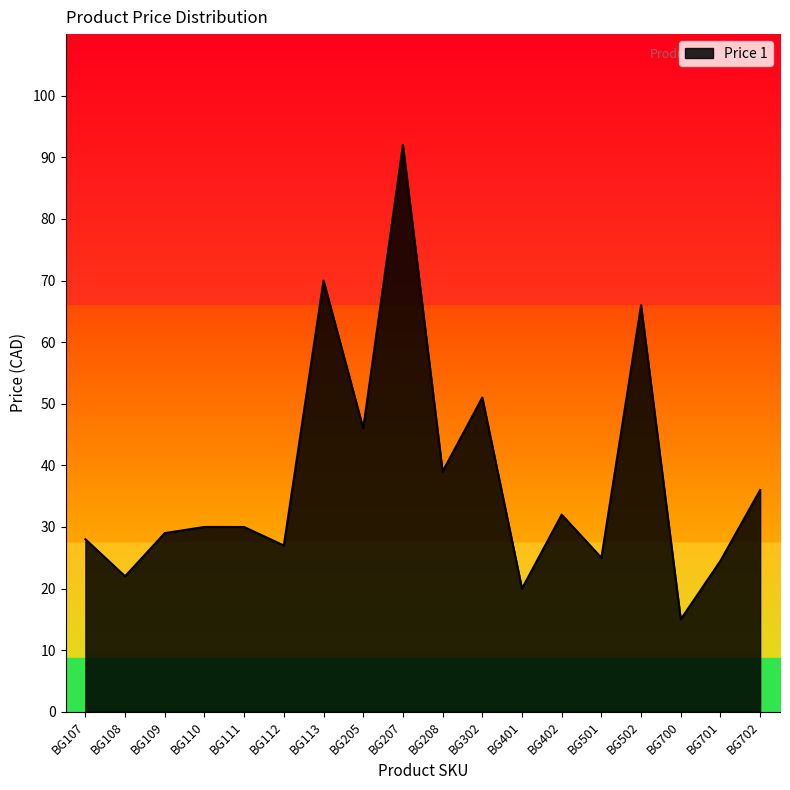

Reading right to left, list all the values displayed in this chart.

BG702=36.0	BG701=24.5	BG700=15.0	BG502=66.0	BG501=25.0	BG402=32.0	BG401=20.0	BG302=51.0	BG208=39.0	BG207=92.0	BG205=46.0	BG113=70.0	BG112=27.0	BG111=30.0	BG110=30.0	BG109=29.0	BG108=22.0	BG107=28.0